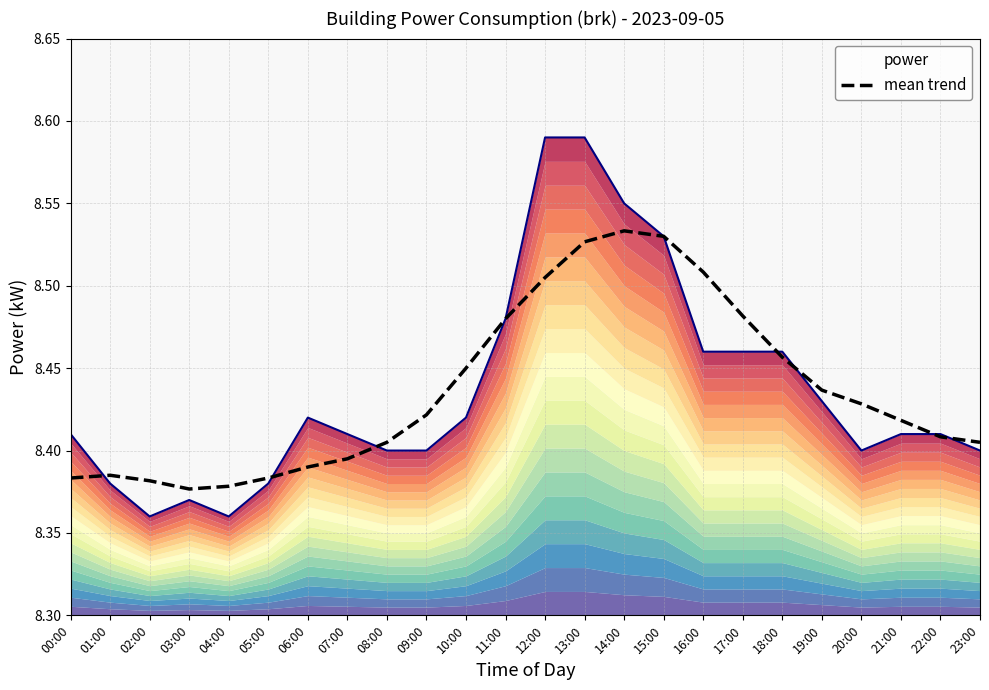

The value at 22:00 is 11.7. True or false?

False